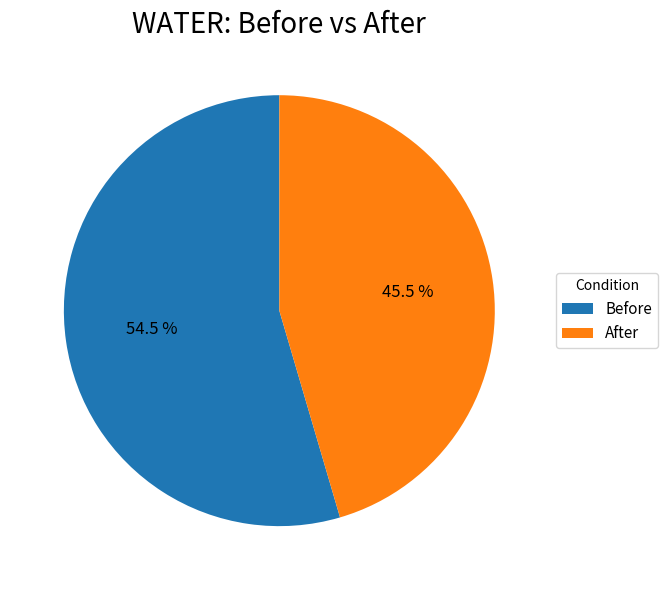

What is the ratio of the value at Before to the value at After?

1.2